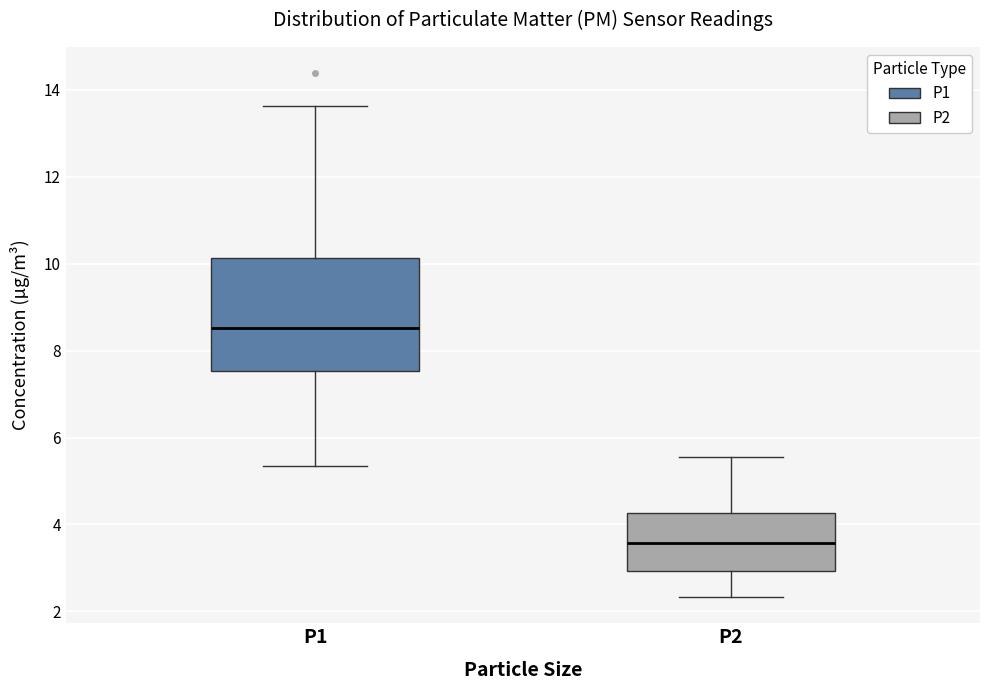

Reading left to right, transcribe this box plot: for each box, give where its median line is, the range the box spans, and where its two whiskers end, as read against the y-axis. The values are not printed on the chart, so give them approximately, as read against the axis.

P1: median 8.6, box 7.6 to 10.2, whiskers 5.4 to 13.6
P2: median 3.6, box 3.0 to 4.2, whiskers 2.4 to 5.6